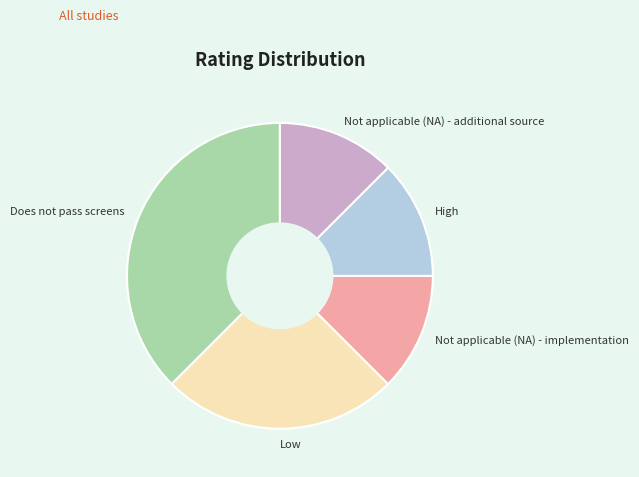

Do Low and High together represent more than half of the pie?

No